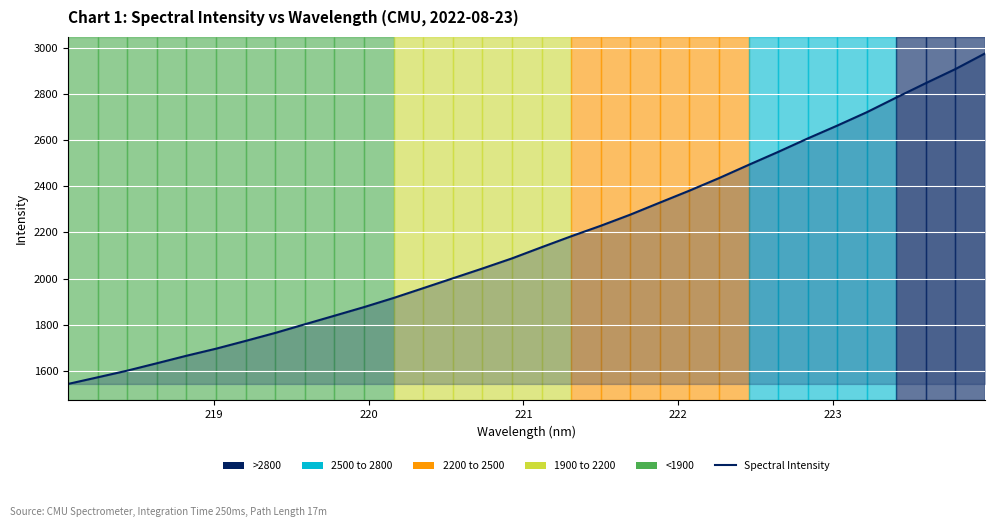

What is the minimum value shown in the chart?

1544.2